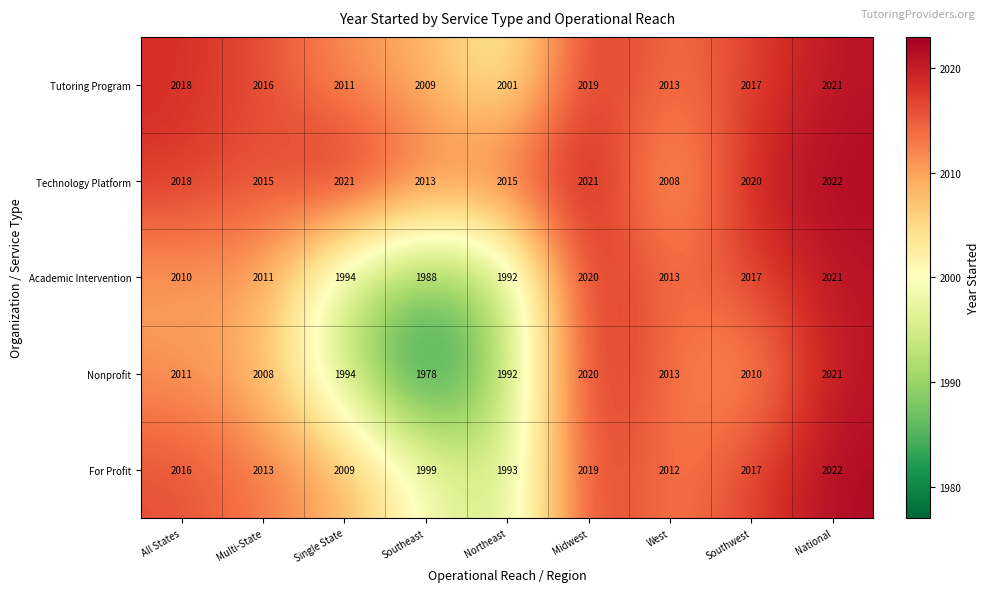

What is the total value across all series at Midwest?

10099